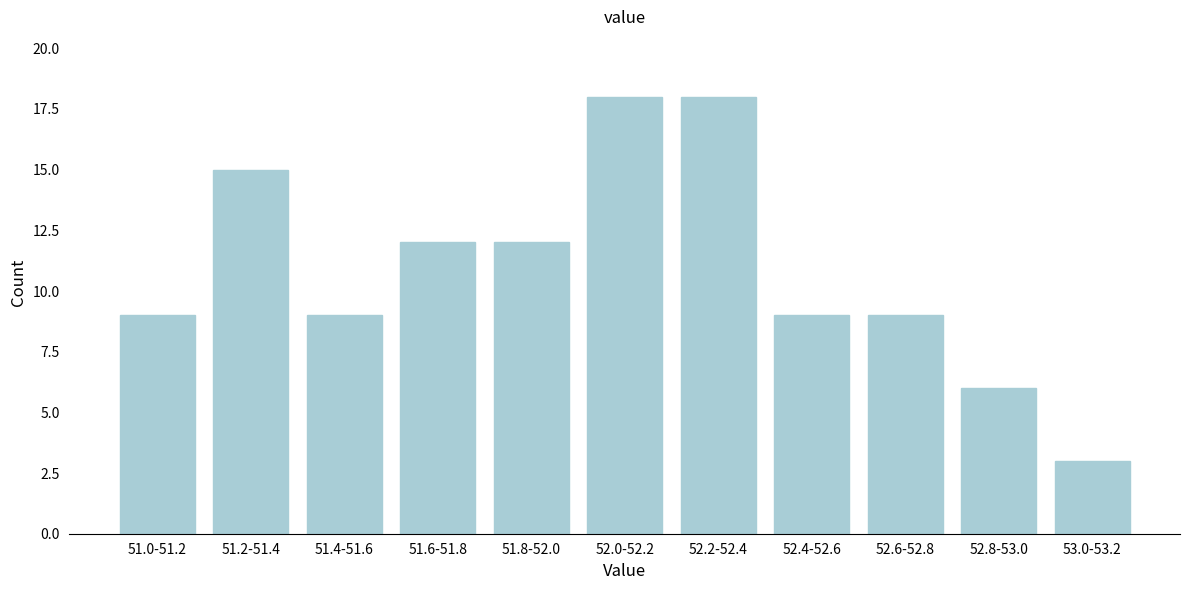

Reading right to left, list all the values displayed in this chart.

3	6	9	9	18	18	12	12	9	15	9